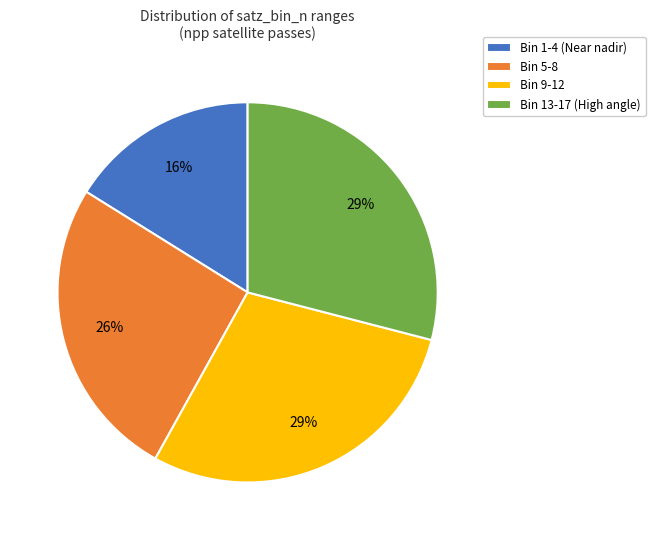

Count the number of slices in the pie.

4